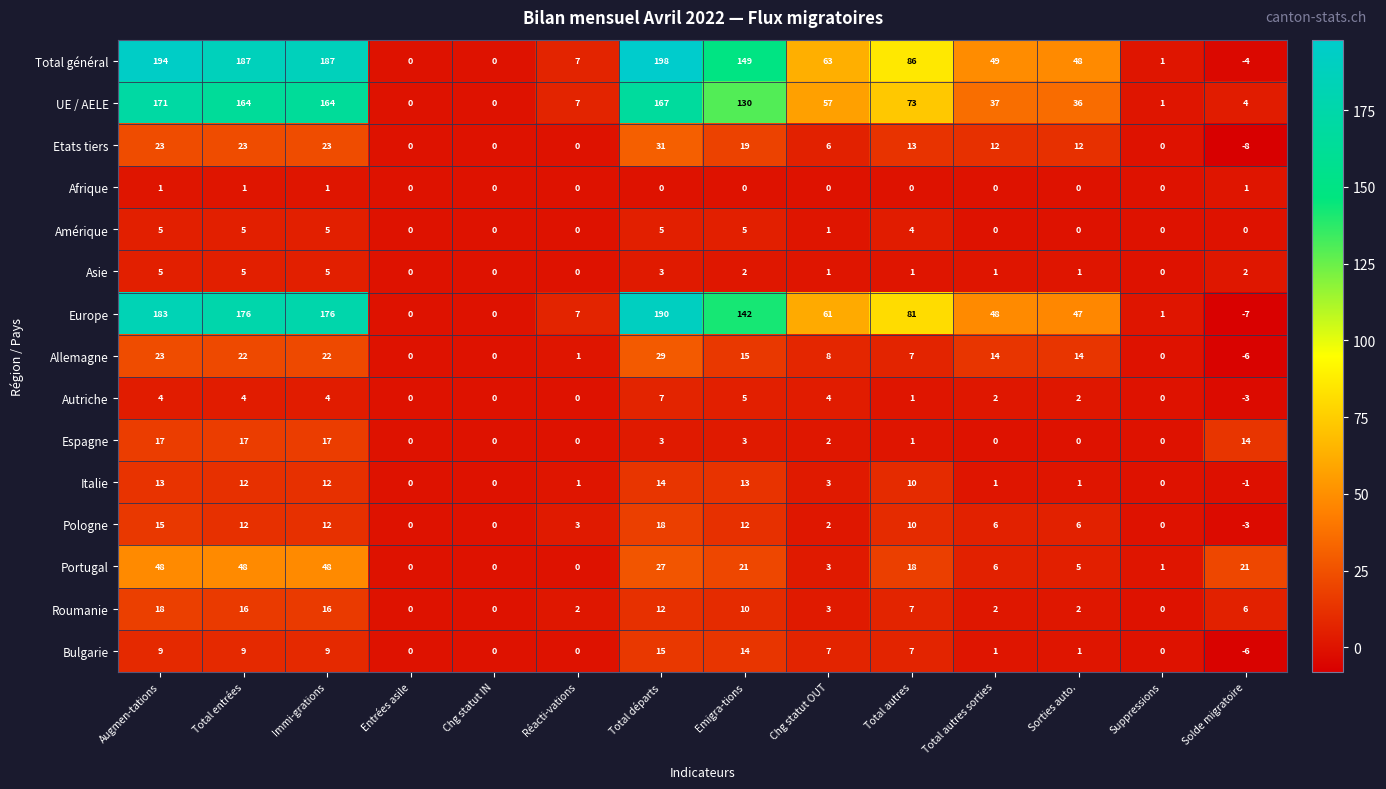

Count the number of categories in the chart.

14